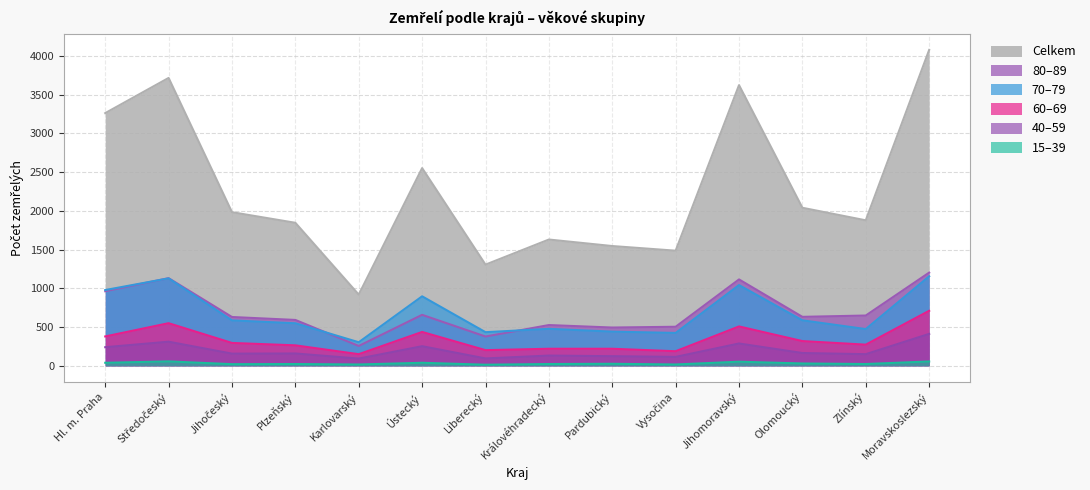

What is the difference between the 80–89 values at Olomoucký and Karlovarský?

376